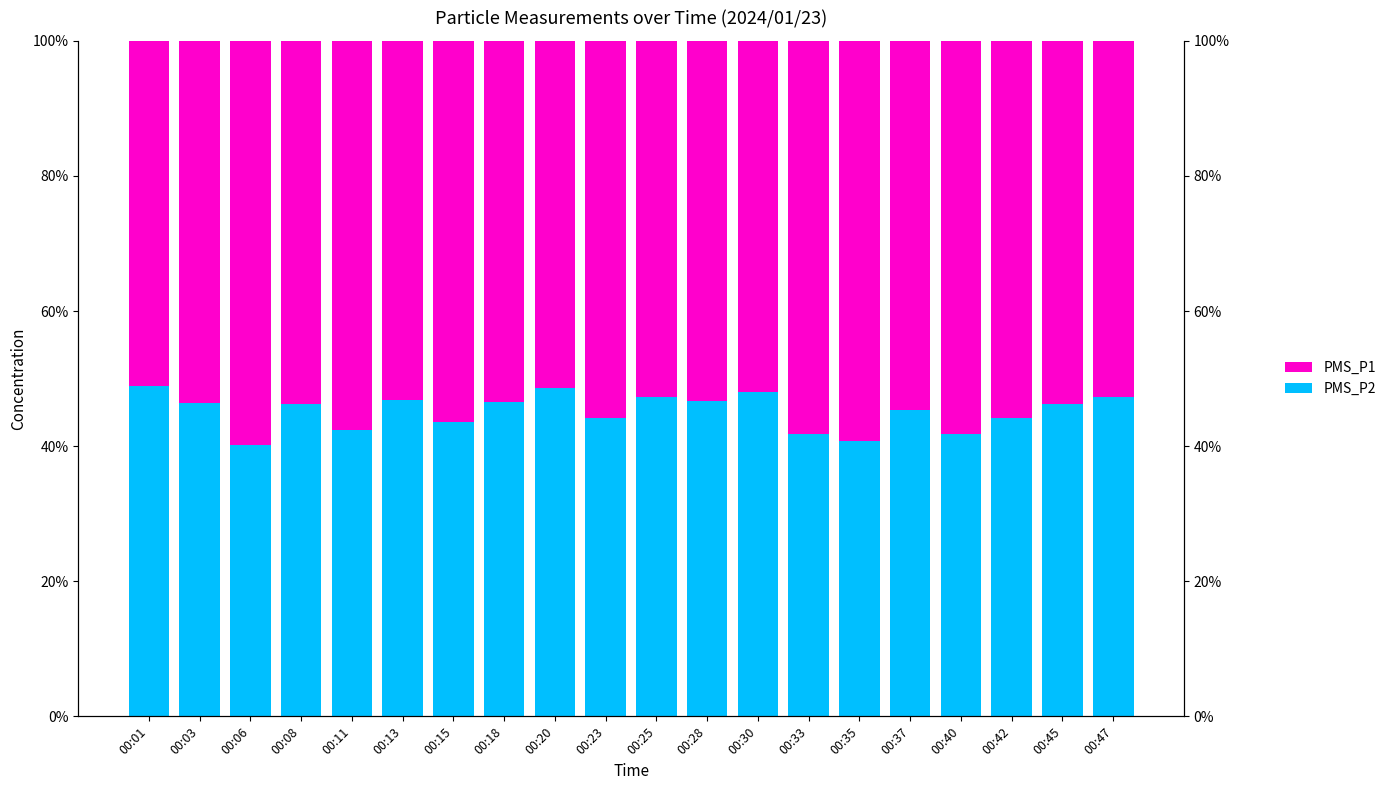

Reading right to left, extract all data points from this chart.

PMS_P1: 52.8	53.7	55.8	58.2	54.7	59.3	58.2	52.1	53.4	52.7	55.9	51.4	53.4	56.5	53.1	57.7	53.7	59.9	53.7	51.1
PMS_P2: 47.2	46.3	44.2	41.8	45.3	40.7	41.8	47.9	46.6	47.3	44.1	48.6	46.6	43.5	46.9	42.3	46.3	40.1	46.3	48.9